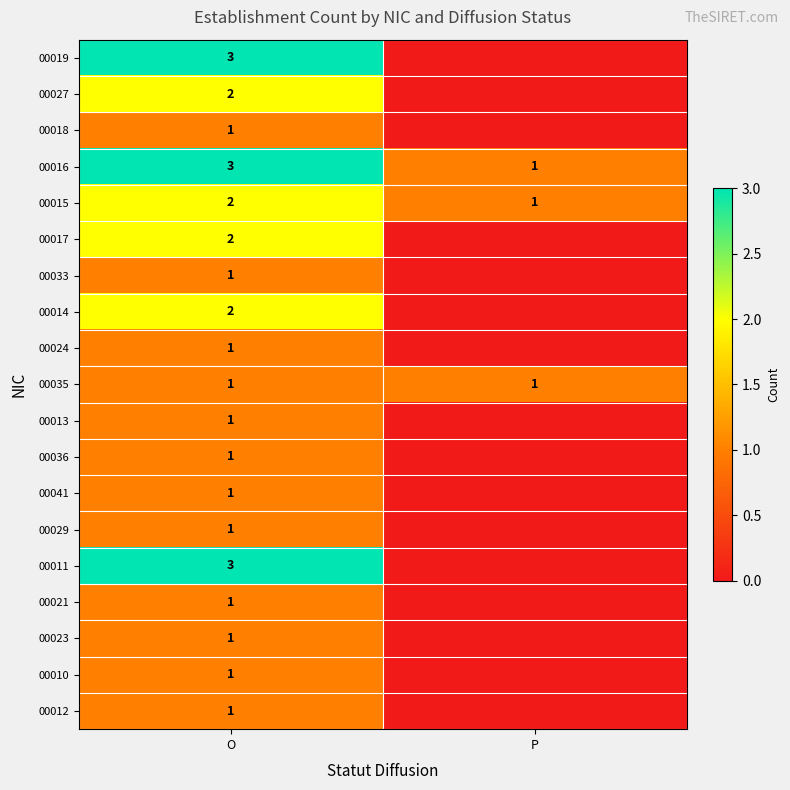

Is it true that 00024 equals 0 at O?

False